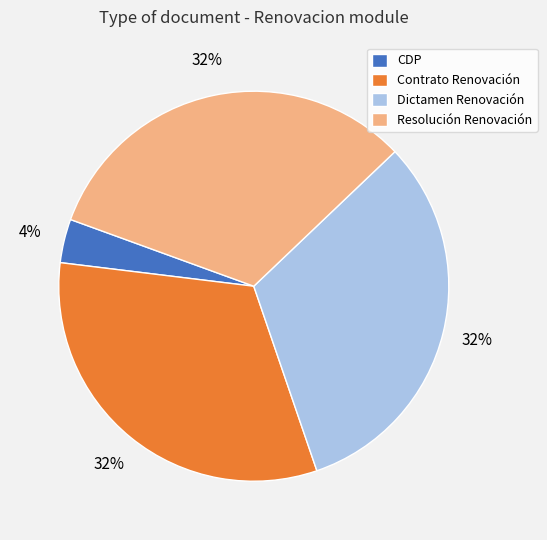

Does Contrato Renovación represent more than half of the total?

No